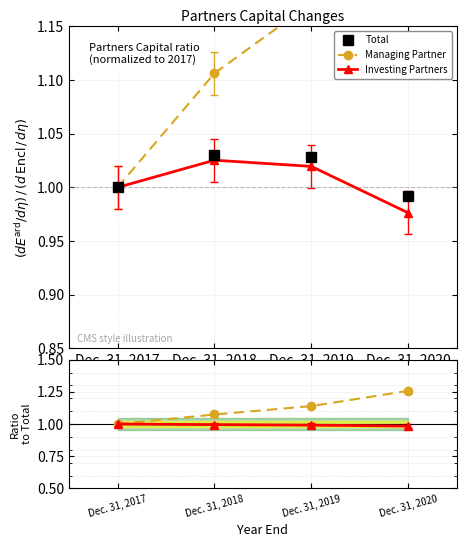

Reading left to right, what are all the values shown in this chart?

Total: Dec. 31, 2017=1.0	Dec. 31, 2018=1.0	Dec. 31, 2019=1.0	Dec. 31, 2020=1.0
Managing Partner: Dec. 31, 2017=1.0	Dec. 31, 2018=1.1	Dec. 31, 2019=1.2	Dec. 31, 2020=1.2
Investing Partners: Dec. 31, 2017=1.0	Dec. 31, 2018=1.0	Dec. 31, 2019=1.0	Dec. 31, 2020=1.0
Managing/Total: Dec. 31, 2017=1.0	Dec. 31, 2018=1.1	Dec. 31, 2019=1.1	Dec. 31, 2020=1.3
Investing/Total: Dec. 31, 2017=1.0	Dec. 31, 2018=1.0	Dec. 31, 2019=1.0	Dec. 31, 2020=1.0